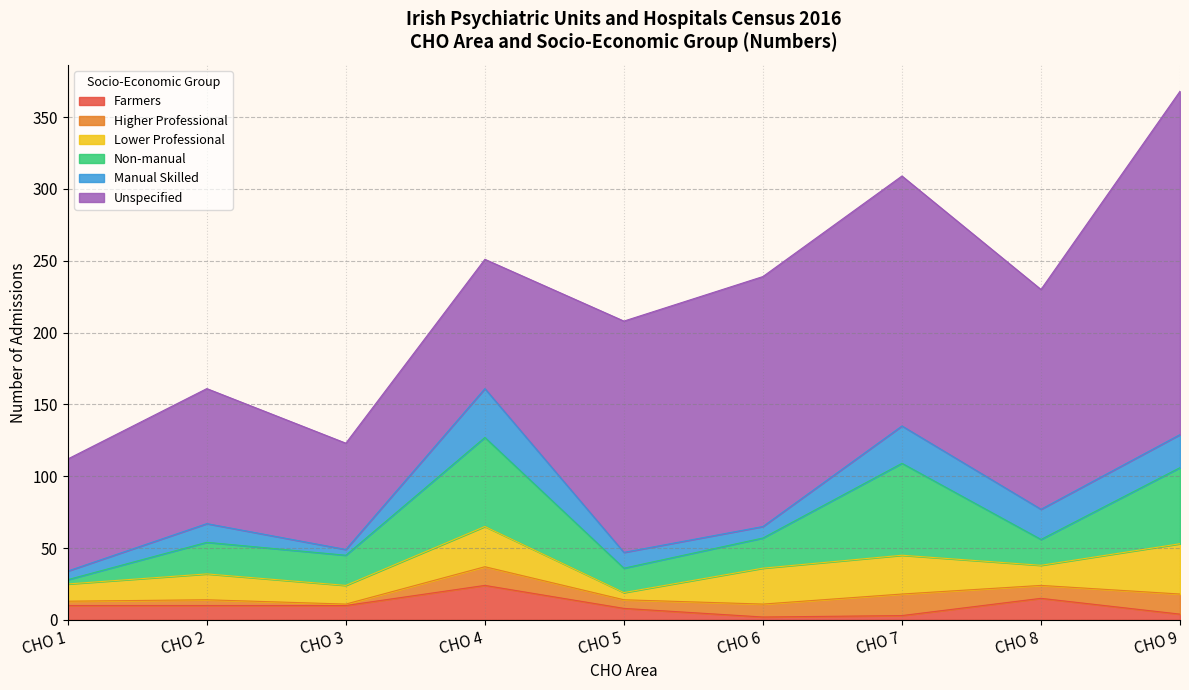

How many lines are shown in the chart?

6